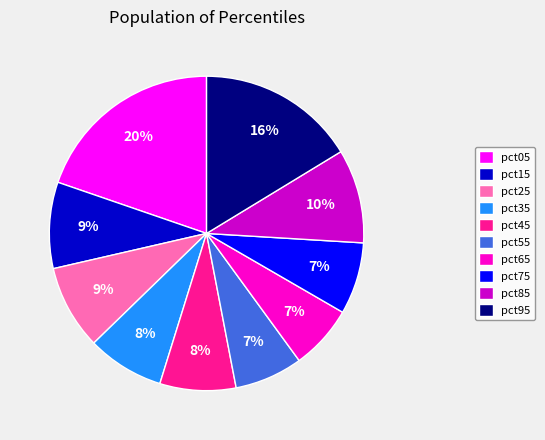

How many slices are in this pie chart?

10